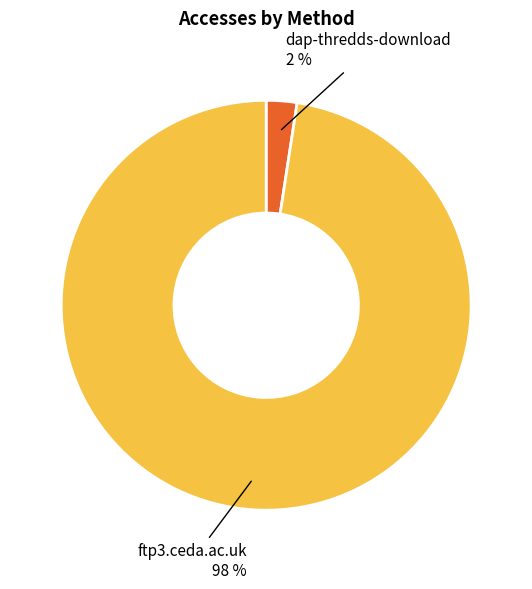

To the nearest percent, what is the average slice percentage?

50%